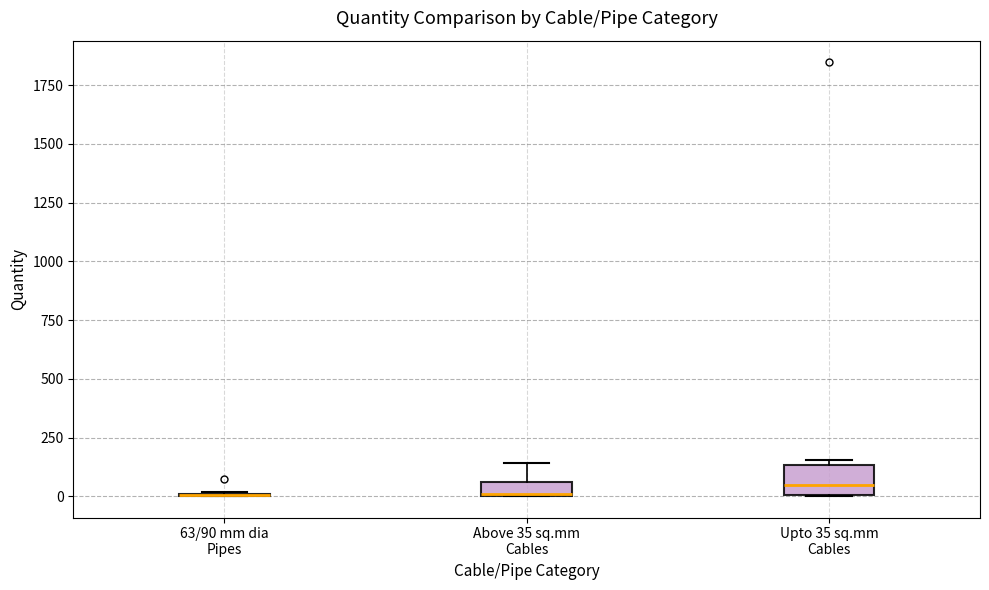

Comparing the boxes themselves (not the whiskers), which one is the tallest?

Upto 35 sq.mm Cables